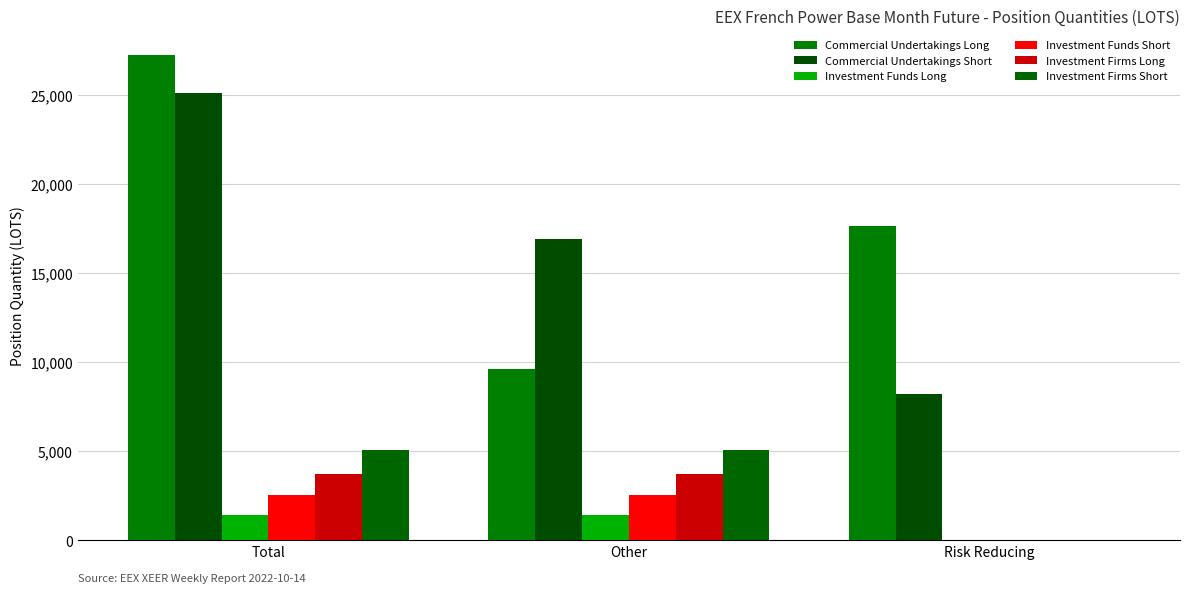

What is the total value across all series at Total?

65156.5